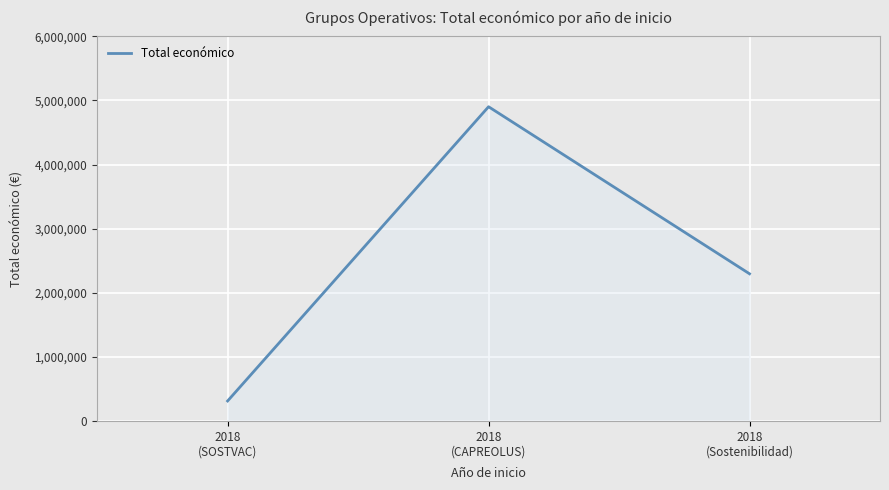

What is the change in value from 2018
(SOSTVAC) to 2018
(CAPREOLUS)?

+4591092